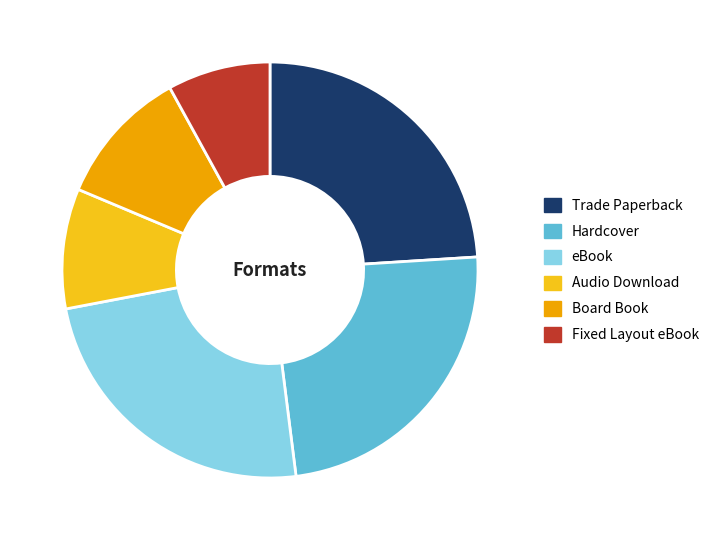

Does Board Book represent more than half of the total?

No